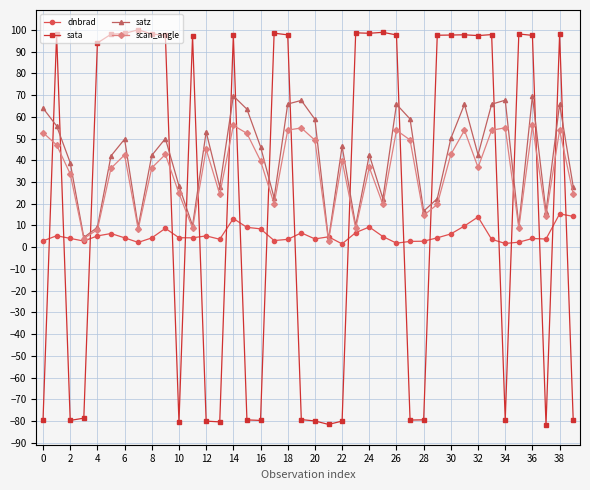

What is the value of the dnbrad point at the 12th from the left?

4.3